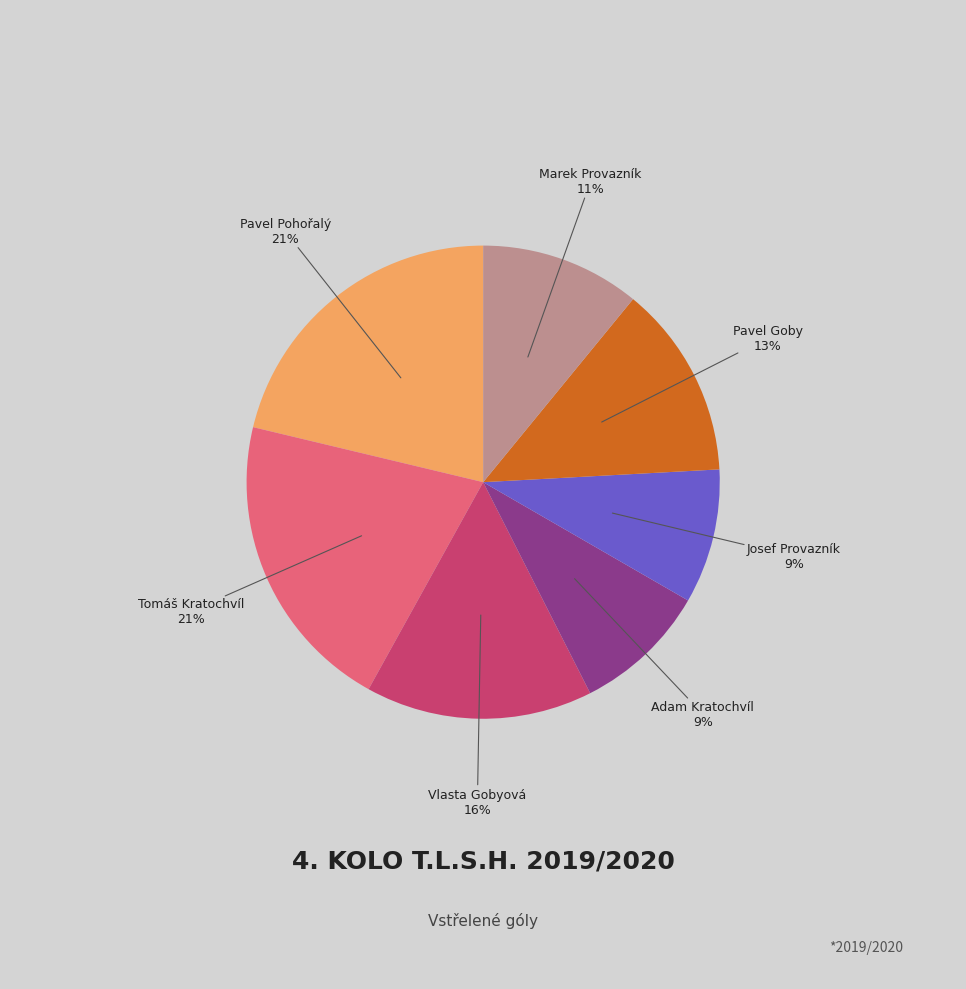

True or false: Marek Provazník accounts for 11% of the total.

True